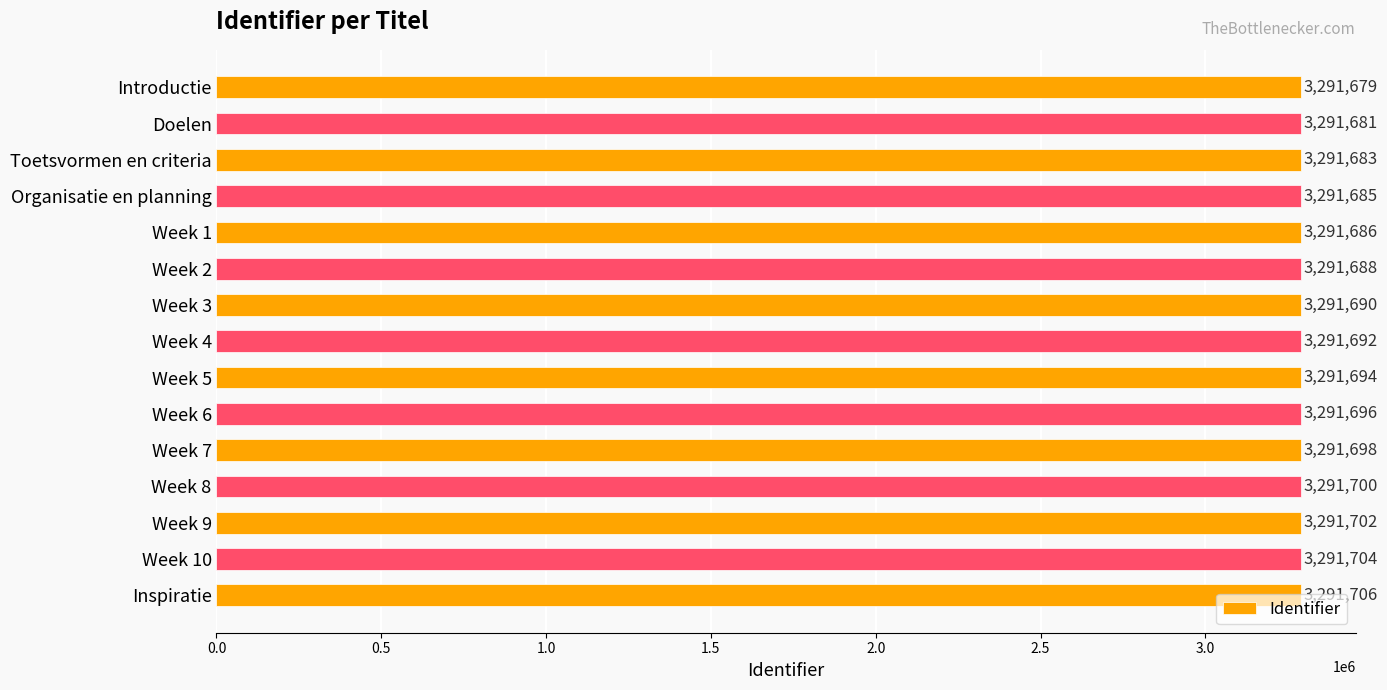

What is the average value?

3291692